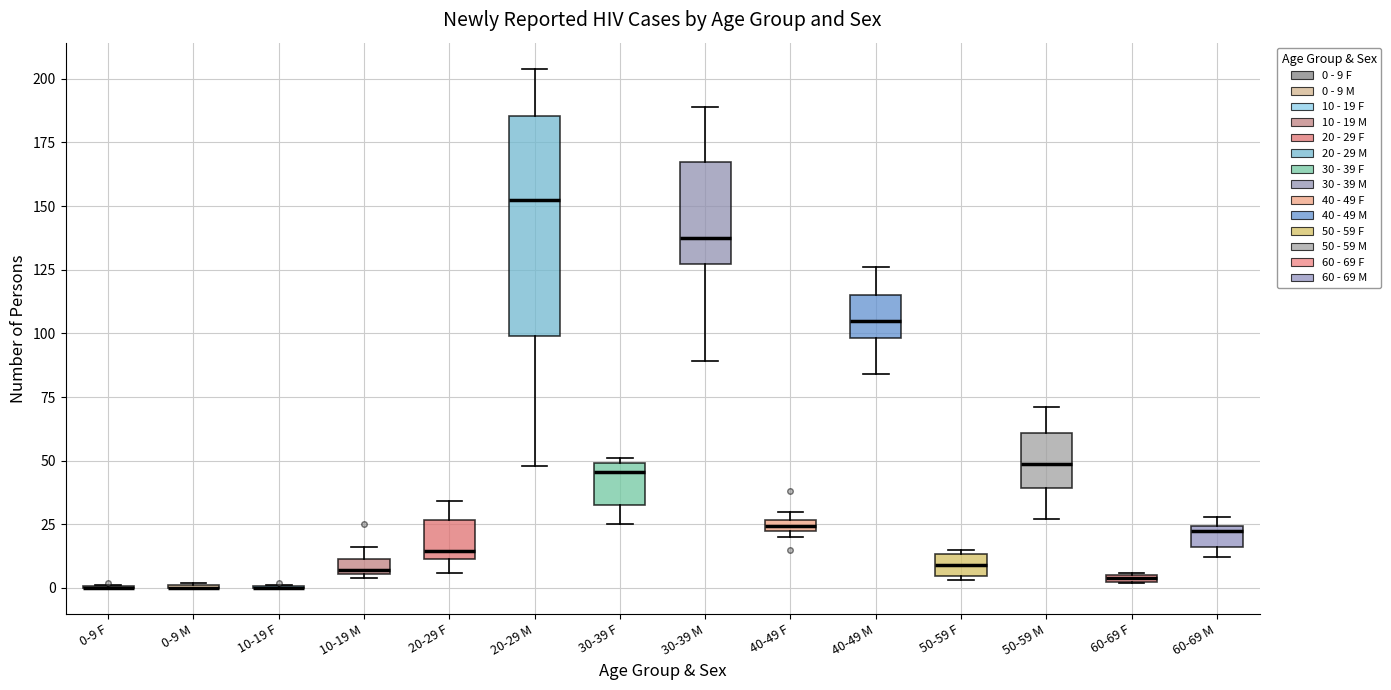

Comparing the boxes themselves (not the whiskers), which one is the tallest?

20-29 M